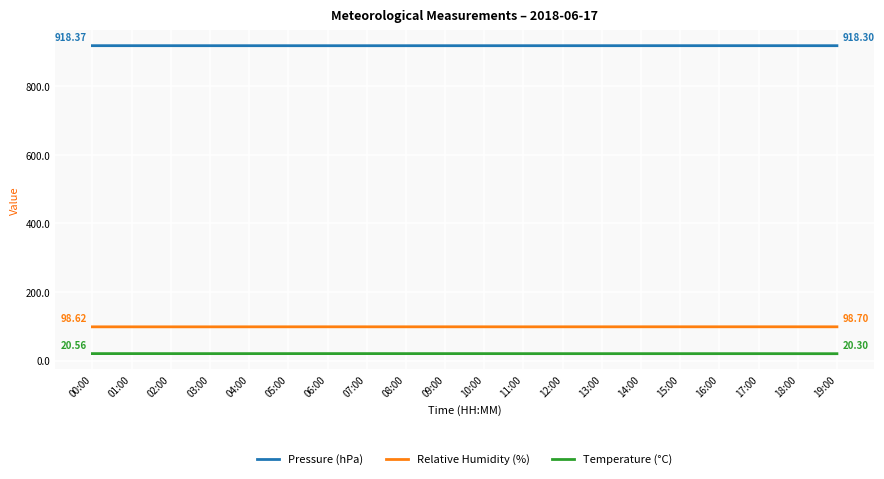

What is the greatest value displayed?

918.4